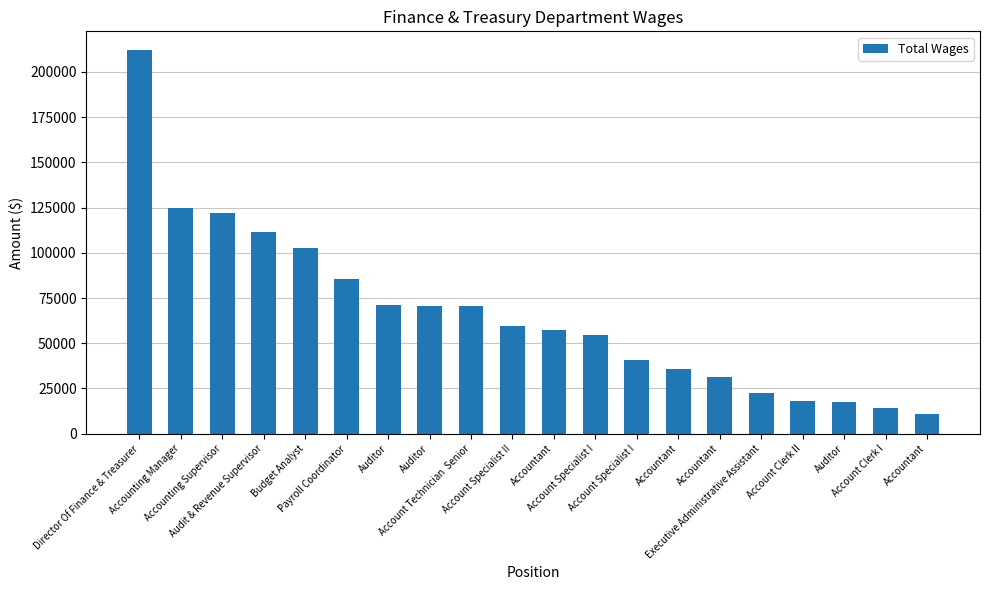

At which label is the value closest to 111423?

Audit & Revenue Supervisor